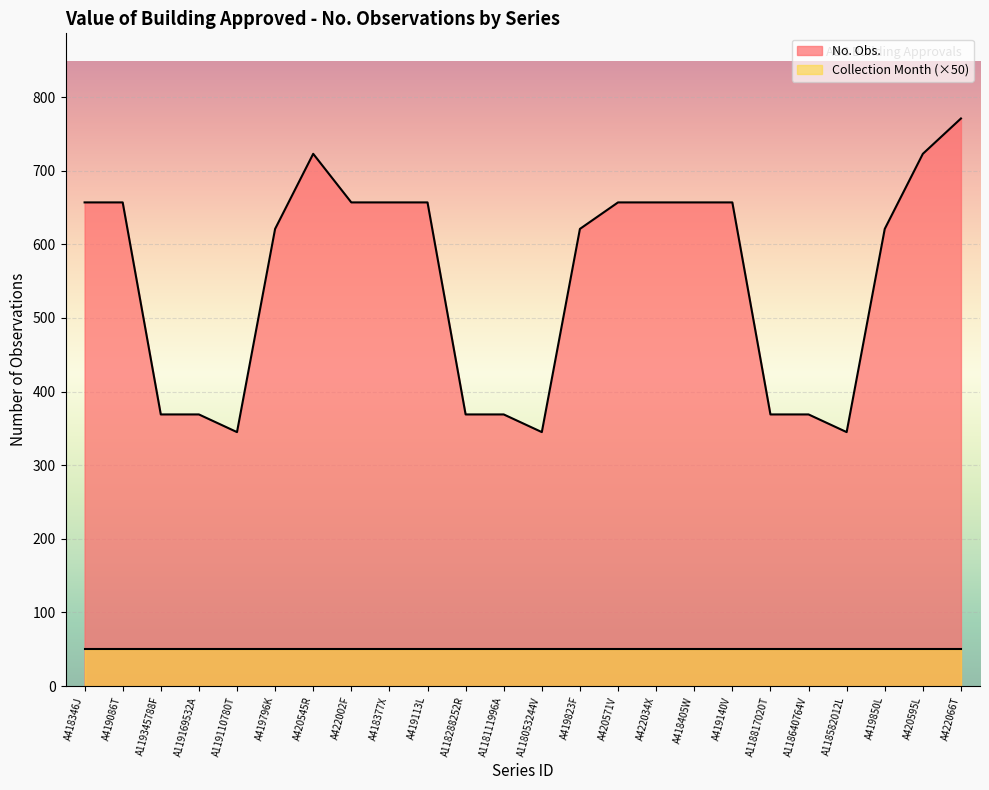

What is the ratio of the value at A118817020T to the value at A420595L?

0.5